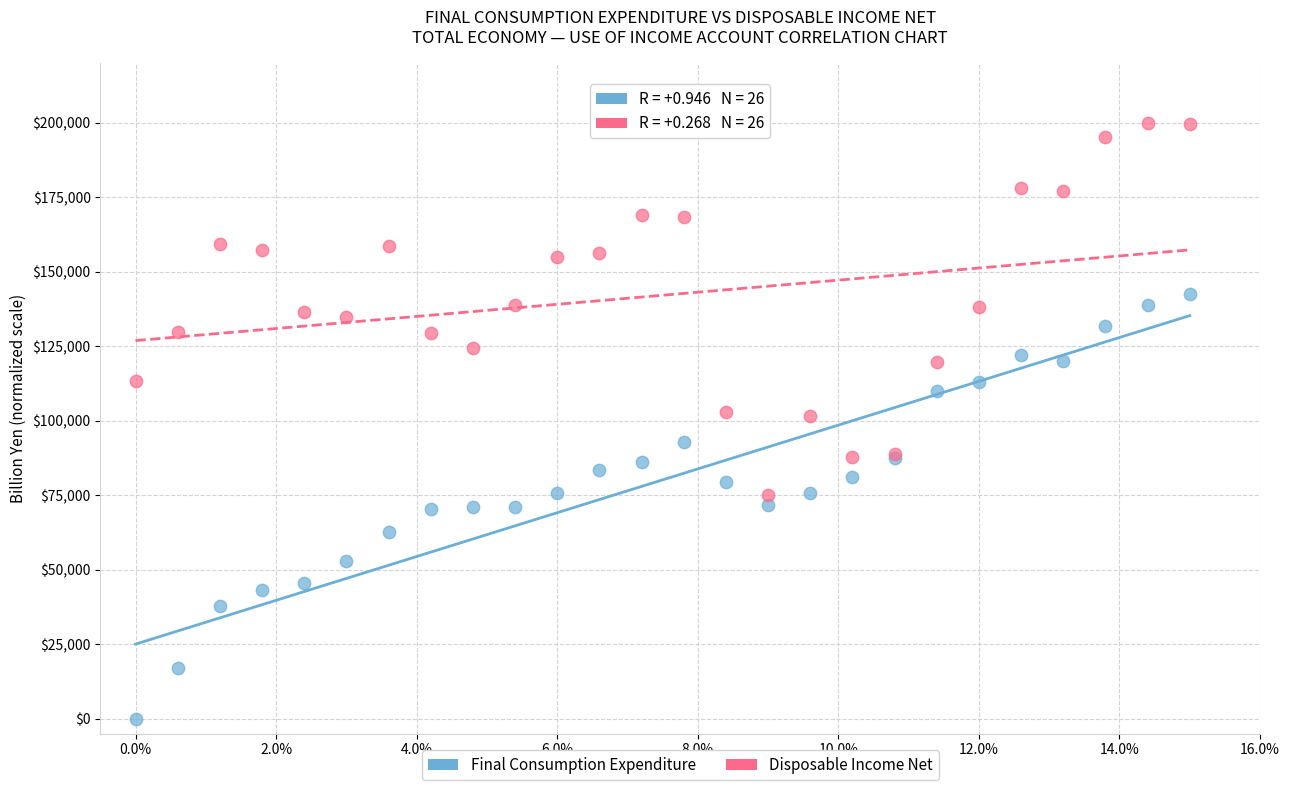

Which series reaches the minimum Y coordinate?

Final Consumption Expenditure